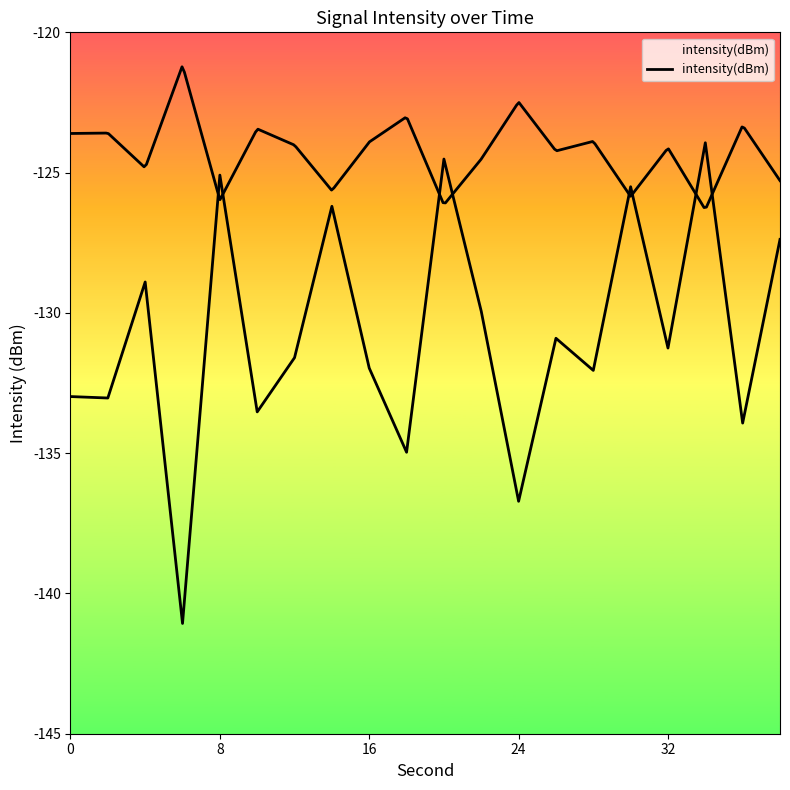

The value at 5 is -217.4. True or false?

False